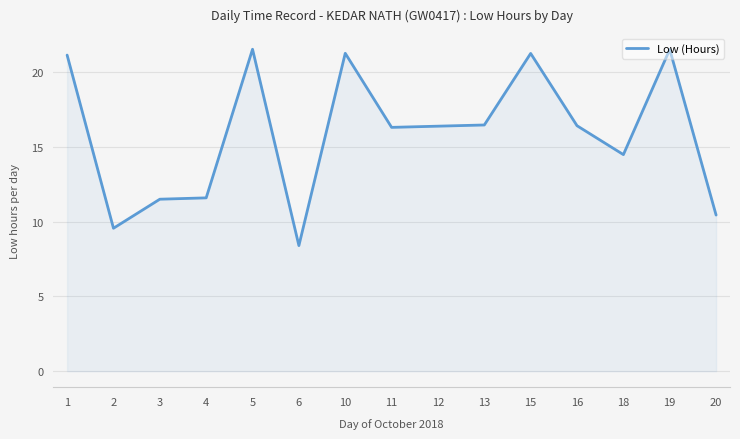

How many series are shown in this chart?

1